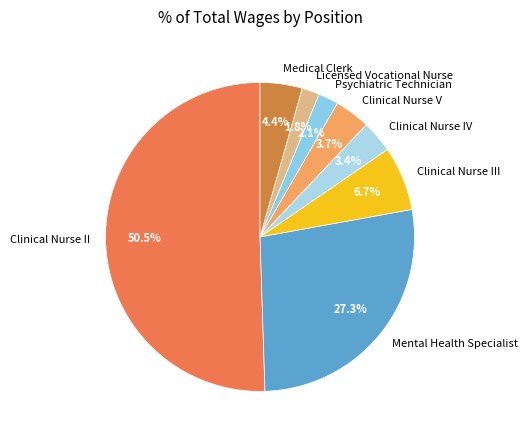

What is the largest slice in the pie chart?

Clinical Nurse II